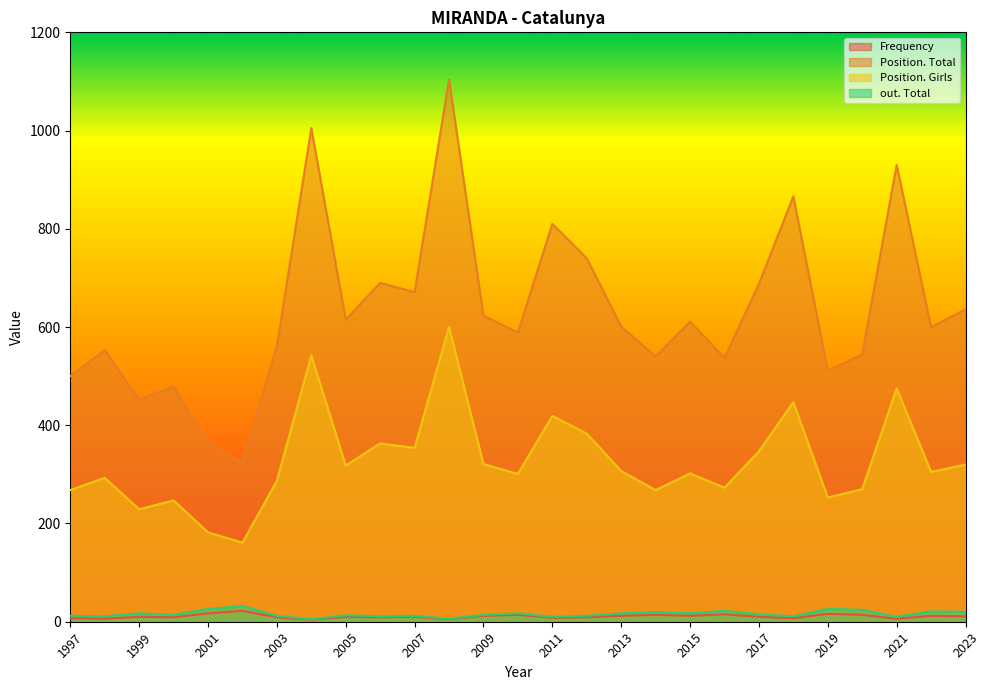

The value of Frequency at 2023 is 11. True or false?

True